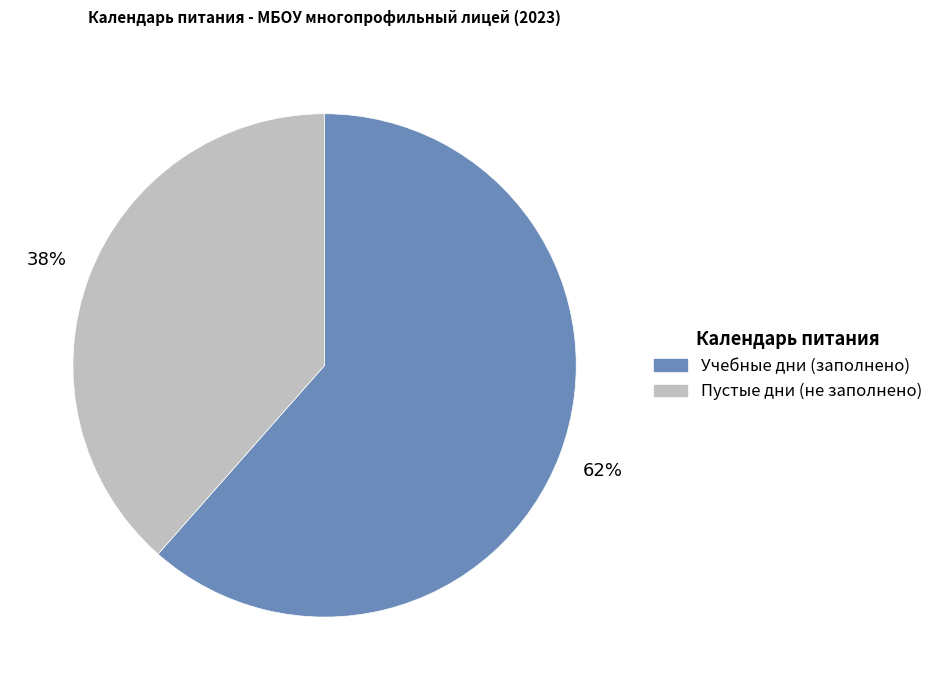

Between Пустые дни (не заполнено) and Учебные дни (заполнено), which is larger?

Учебные дни (заполнено)